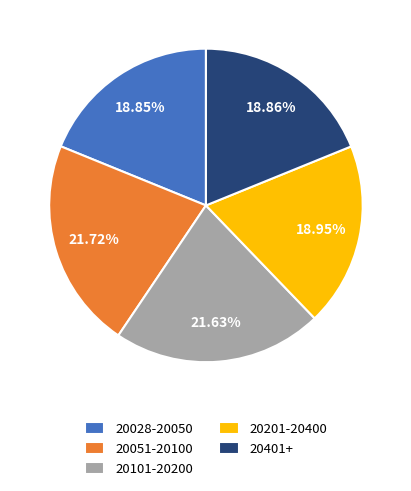

Is 20028-20050 the majority of the pie?

No